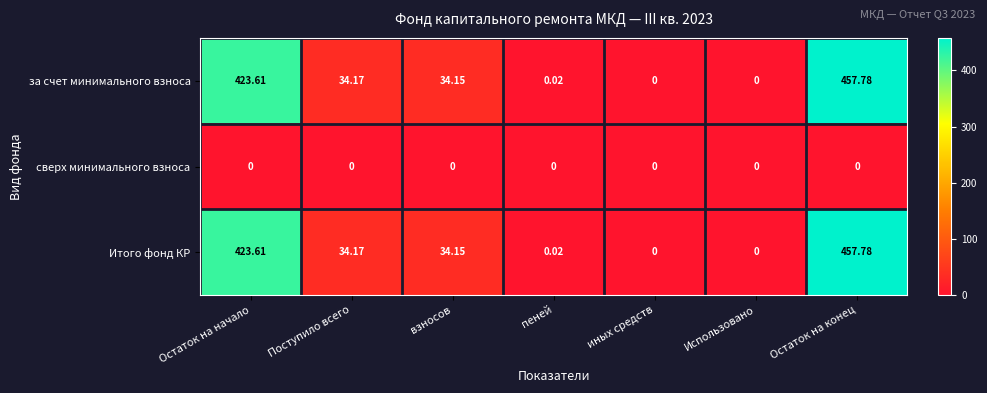

Which category has the highest value in the Итого фонд КР series?

Остаток на конец